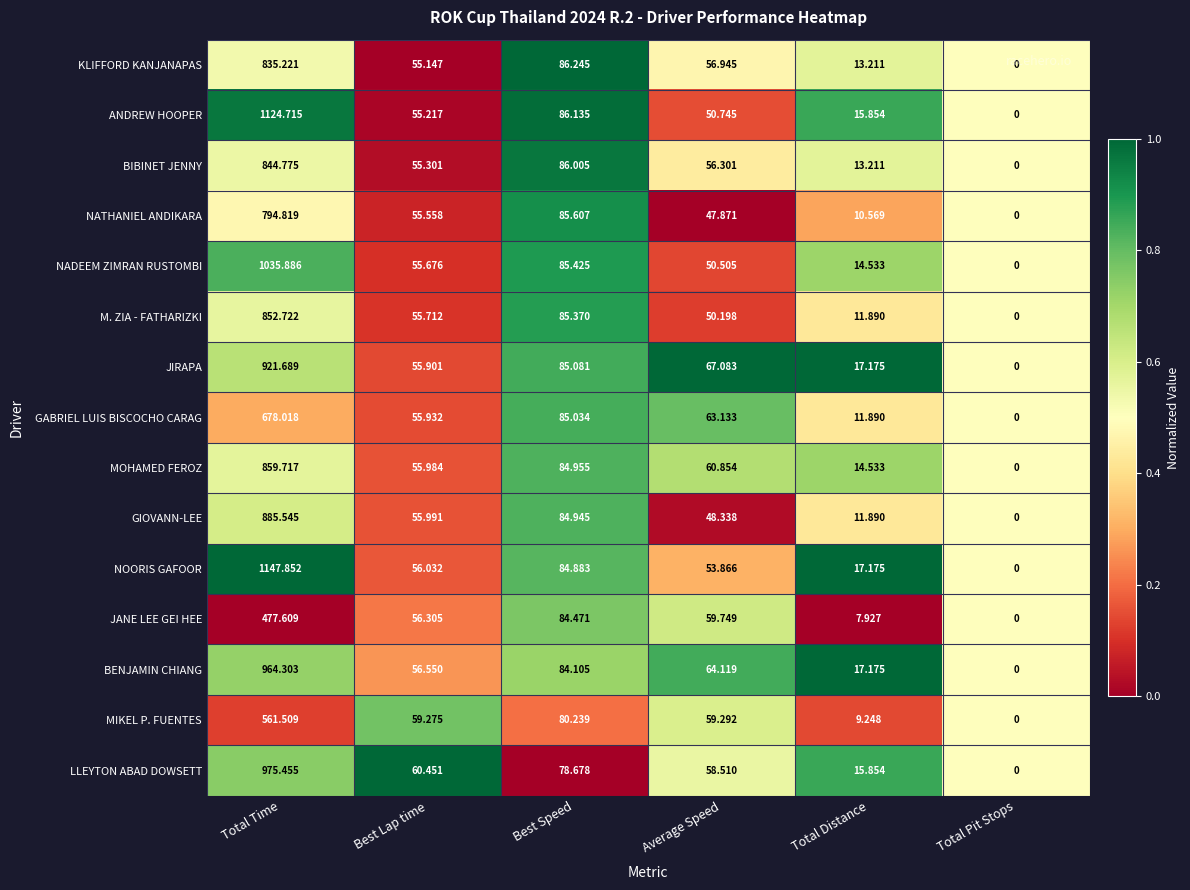

At which category is the sum across all series the highest?

Total Time